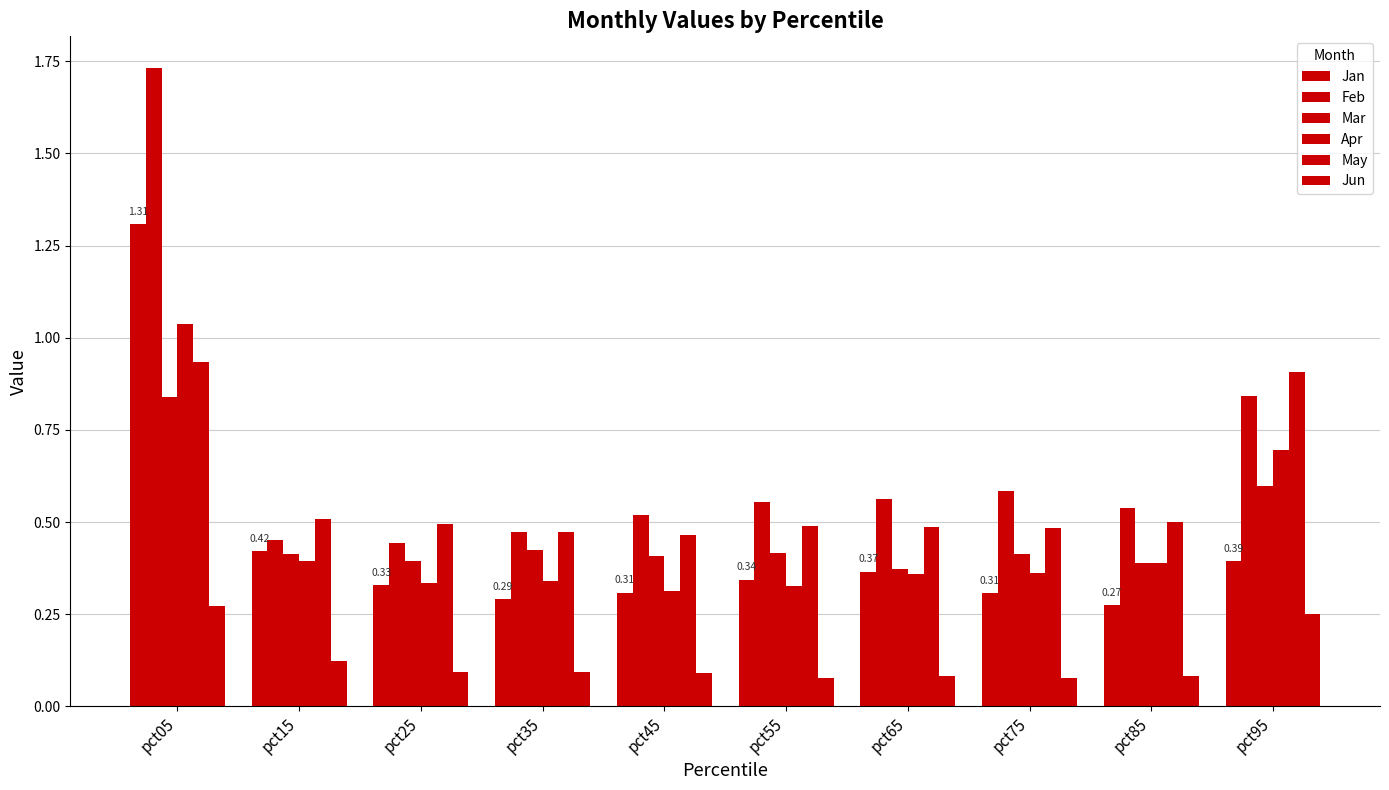

What is the difference between the second highest and minimum values in the Apr series?

0.4